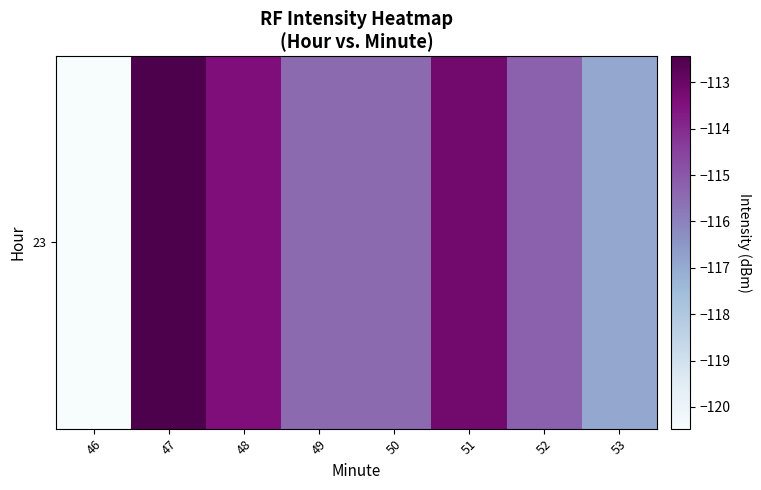

What is the sum of the values at 51 and 48?

-226.6